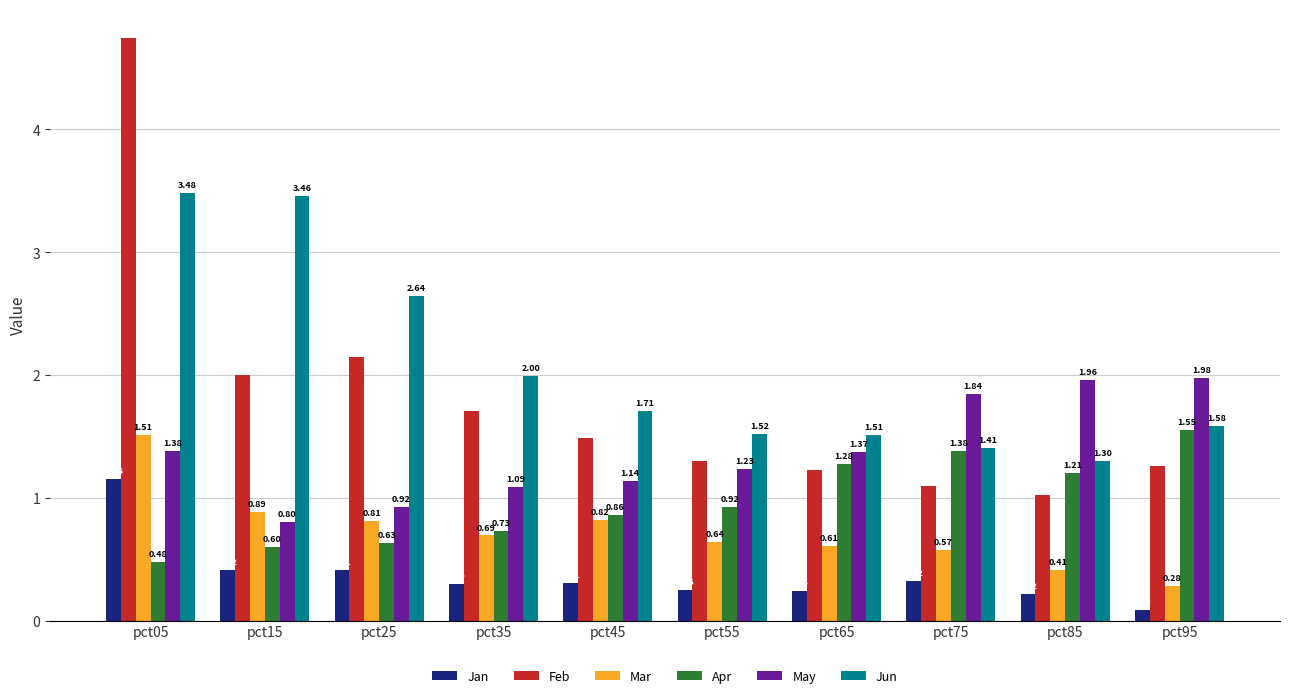

True or false: Jan has a value of 0.3 at pct45.

True